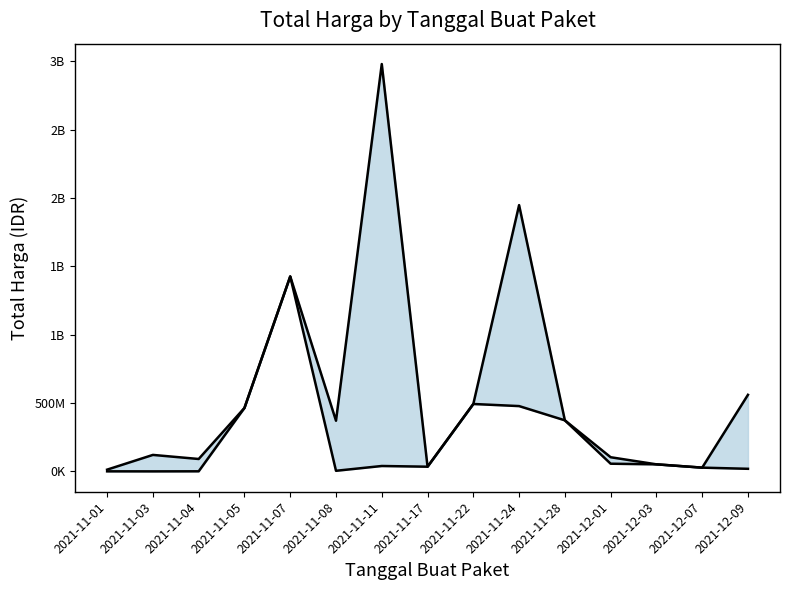

What position from the right is 2021-11-22?

7